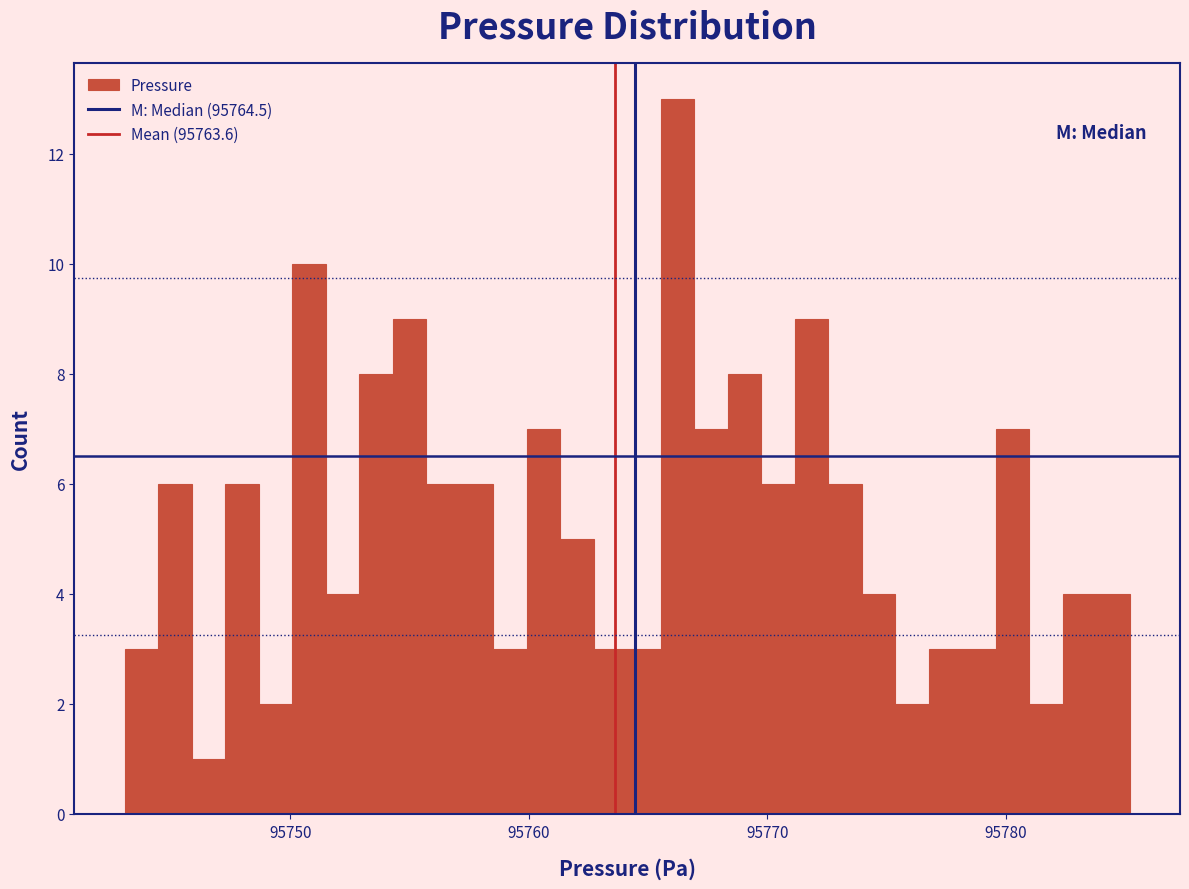

Around what value on the x-axis is the tallest bar? Give the approximate position of its centre, as read against the axis.

95766